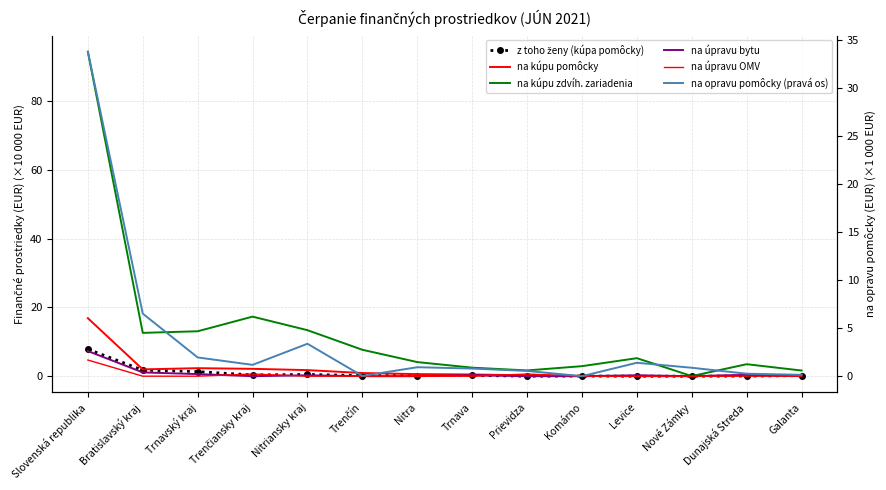

Rank the categories by na úpravu bytu value from lowest to highest.

Trenčiansky kraj, Trenčín, Nitra, Prievidza, Komárno, Nové Zámky, Galanta, Trnava, Nitriansky kraj, Levice, Dunajská Streda, Trnavský kraj, Bratislavský kraj, Slovenská republika